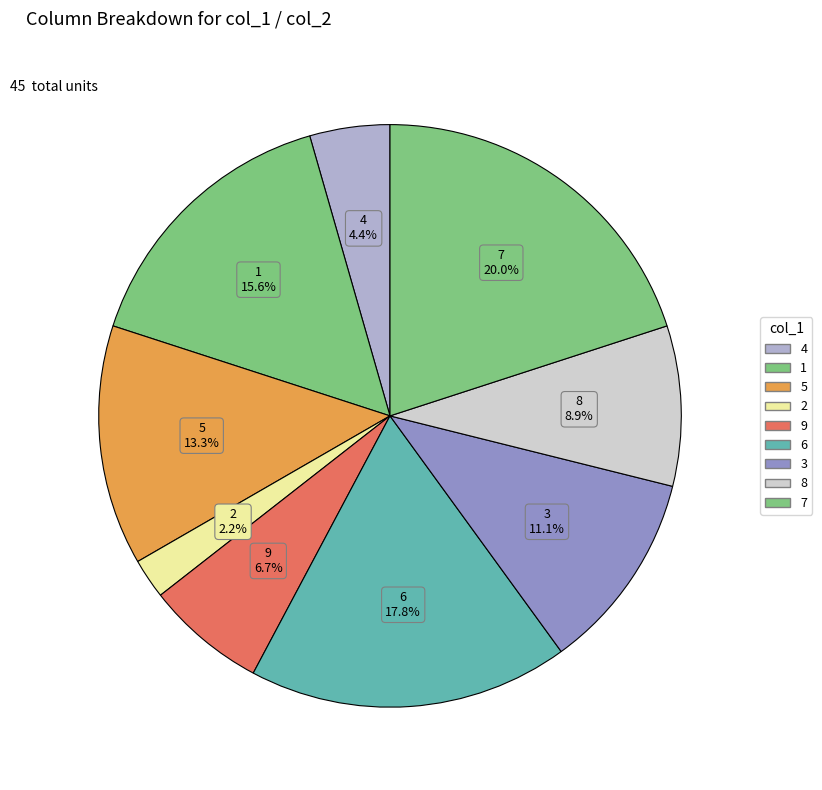

To the nearest percent, what is the difference between the largest and smallest slice percentages?

18%